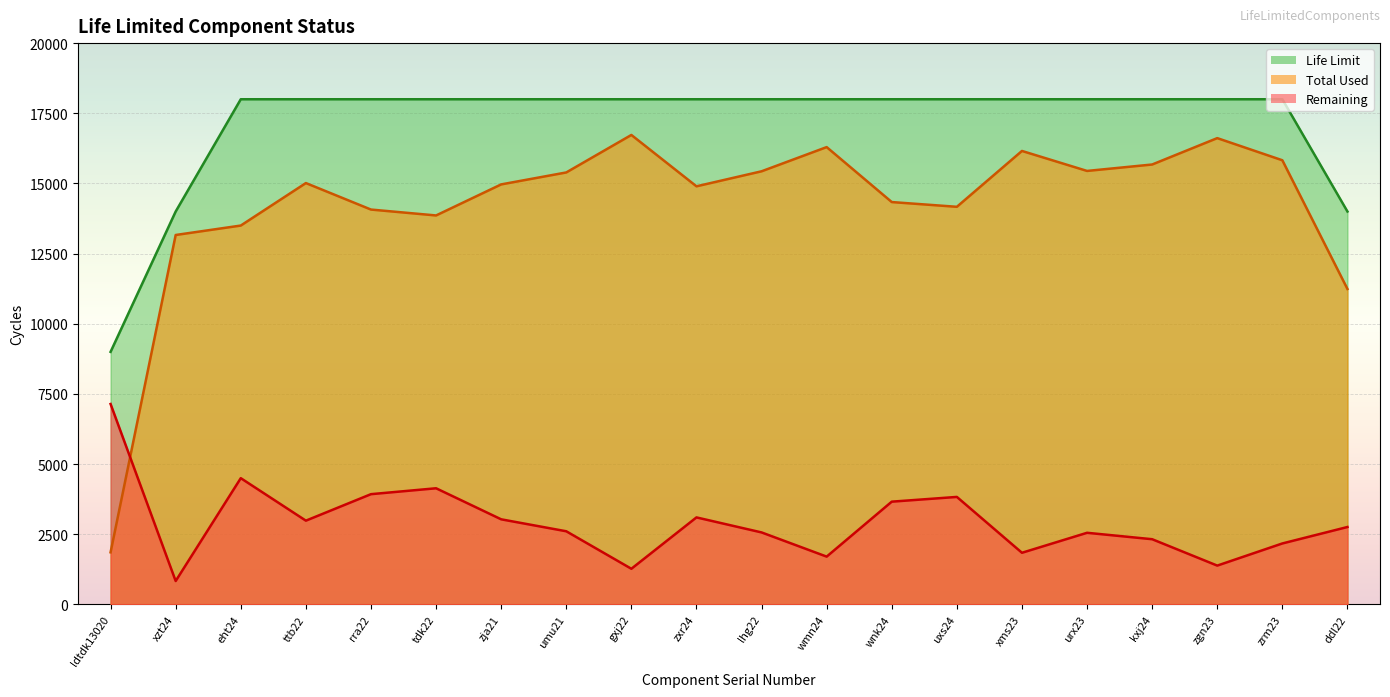

Does the chart display data point markers on the line(s)?

No